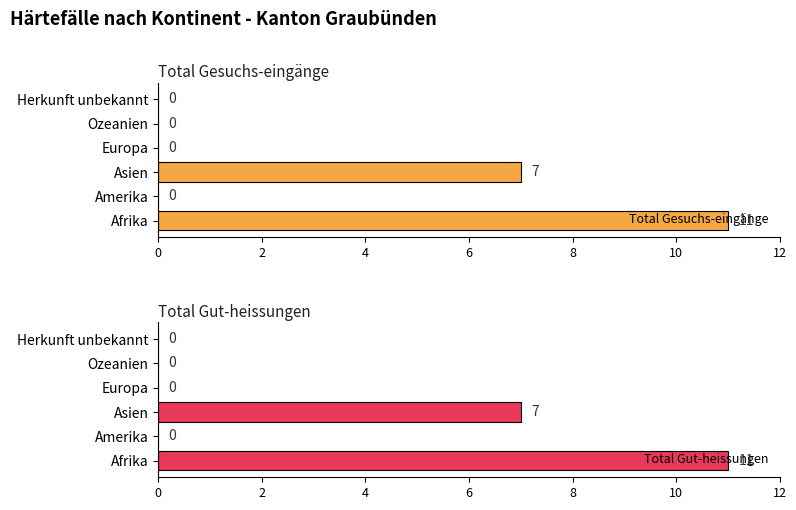

Which category has the lowest value across all series?

Amerika